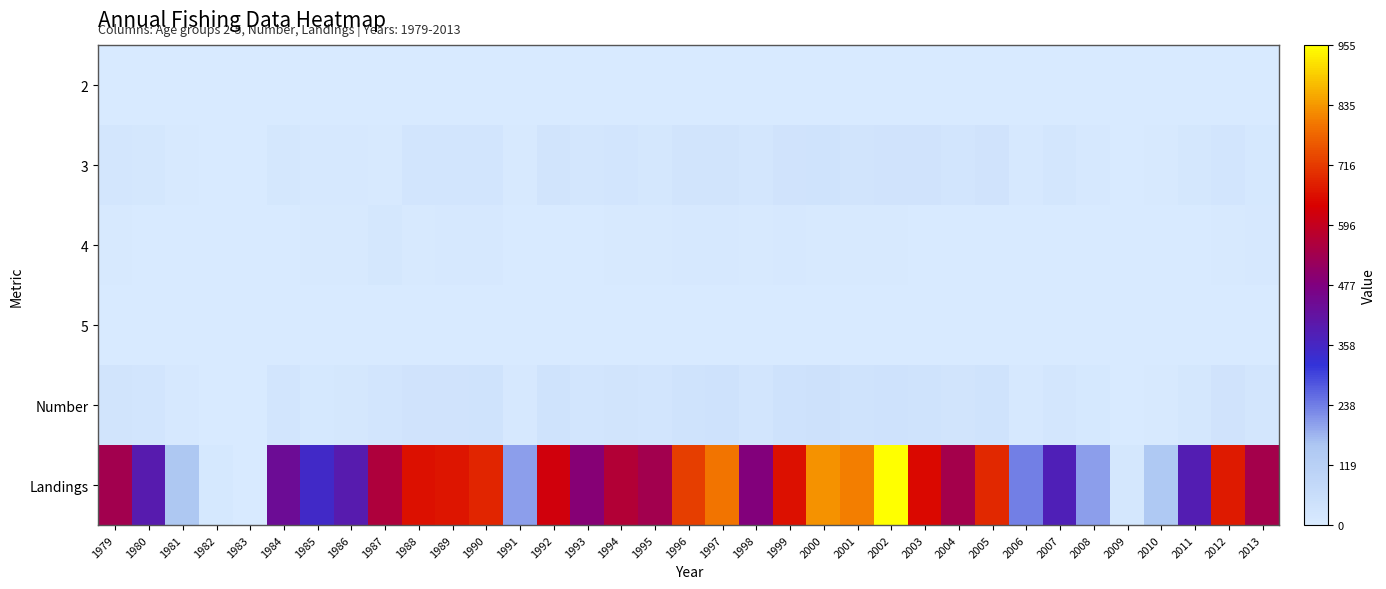

Reading left to right, transcribe all the data shown in this chart.

2: 1979=1.0	1980=1.3	1981=1.7	1982=0.0	1983=0.0	1984=2.1	1985=0.4	1986=0.1	1987=0.0	1988=0.0	1989=0.1	1990=1.4	1991=0.5	1992=2.7	1993=0.2	1994=0.6	1995=1.3	1996=0.6	1997=0.9	1998=0.3	1999=0.5	2000=0.3	2001=0.4	2002=0.1	2003=0.1	2004=0.6	2005=0.1	2006=0.1	2007=0.3	2008=0.5	2009=0.1	2010=0.7	2011=0.1	2012=0.6	2013=0.3
3: 1979=20.8	1980=17.6	1981=7.1	1982=0.8	1983=0.0	1984=18.1	1985=9.1	1986=9.8	1987=6.9	1988=23.4	1989=22.9	1990=24.8	1991=7.4	1992=29.4	1993=20.1	1994=22.7	1995=17.6	1996=27.4	1997=29.1	1998=20.4	1999=31.2	2000=36.3	2001=27.9	2002=33.1	2003=32.2	2004=24.6	2005=31.5	2006=10.4	2007=19.5	2008=10.6	2009=0.6	2010=5.3	2011=16.2	2012=25.0	2013=12.1
4: 1979=4.8	1980=3.5	1981=1.9	1982=0.1	1983=0.0	1984=3.4	1985=5.4	1986=6.9	1987=15.5	1988=7.2	1989=7.8	1990=9.6	1991=1.5	1992=2.8	1993=2.5	1994=3.9	1995=5.9	1996=7.7	1997=11.0	1998=5.4	1999=7.5	2000=5.4	2001=6.7	2002=4.2	2003=1.9	2004=3.0	2005=3.1	2006=0.3	2007=0.5	2008=0.4	2009=0.1	2010=0.9	2011=0.6	2012=6.1	2013=9.7
5: 1979=0.1	1980=0.0	1981=0.0	1982=0.0	1983=0.0	1984=0.0	1985=0.0	1986=0.2	1987=0.0	1988=0.3	1989=0.0	1990=0.1	1991=0.0	1992=0.0	1993=0.0	1994=0.0	1995=0.0	1996=0.0	1997=0.0	1998=0.0	1999=0.0	2000=0.0	2001=0.0	2002=0.0	2003=0.0	2004=0.0	2005=0.0	2006=0.0	2007=0.0	2008=0.0	2009=0.0	2010=0.0	2011=0.0	2012=0.0	2013=0.2
Number: 1979=26.7	1980=22.4	1981=10.7	1982=0.9	1983=0.0	1984=23.6	1985=14.9	1986=17.0	1987=22.4	1988=30.9	1989=30.8	1990=35.9	1991=9.4	1992=34.9	1993=22.8	1994=27.2	1995=24.8	1996=35.7	1997=41.0	1998=26.1	1999=39.2	2000=42.0	2001=35.0	2002=37.4	2003=34.2	2004=28.2	2005=34.7	2006=10.8	2007=20.3	2008=11.5	2009=0.8	2010=6.9	2011=17.0	2012=31.8	2013=22.3
Landings: 1979=539.9	1980=392.1	1981=156.0	1982=13.2	1983=0.0	1984=439.6	1985=348.5	1986=391.8	1987=560.5	1988=657.2	1989=665.1	1990=686.8	1991=202.4	1992=621.1	1993=489.6	1994=567.1	1995=539.8	1996=723.6	1997=797.1	1998=481.3	1999=658.9	2000=830.3	2001=806.2	2002=955.0	2003=648.0	2004=542.9	2005=692.1	2006=238.0	2007=376.8	2008=202.4	2009=15.1	2010=150.7	2011=385.2	2012=674.4	2013=541.0